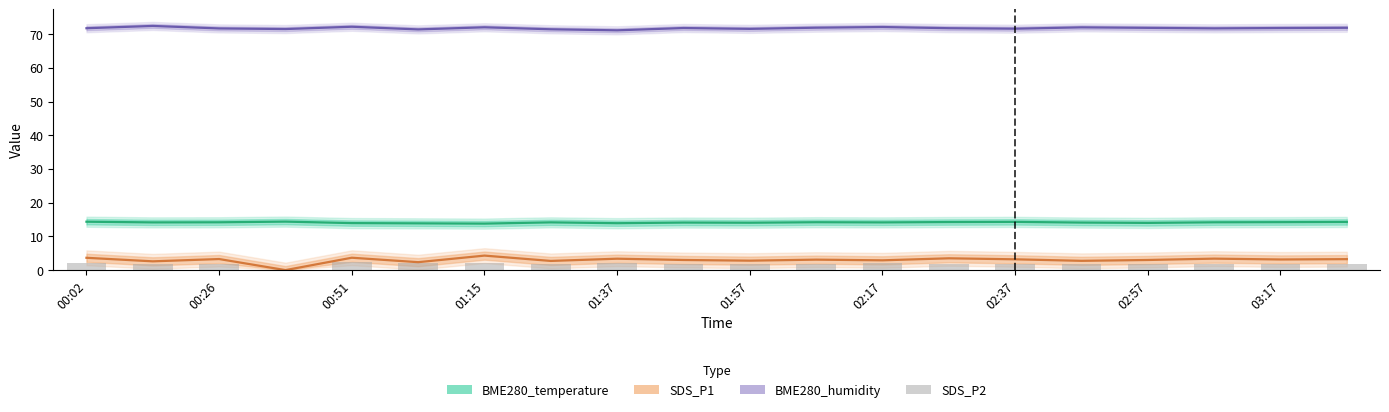

Rank the categories by BME280_humidity value from lowest to highest.

02:57, 01:57, 02:37, 01:15, 10, 14, 00:51, 17, 00:02, 13, 03:17, 18, 16, 19, 11, 15, 02:17, 12, 01:37, 00:26